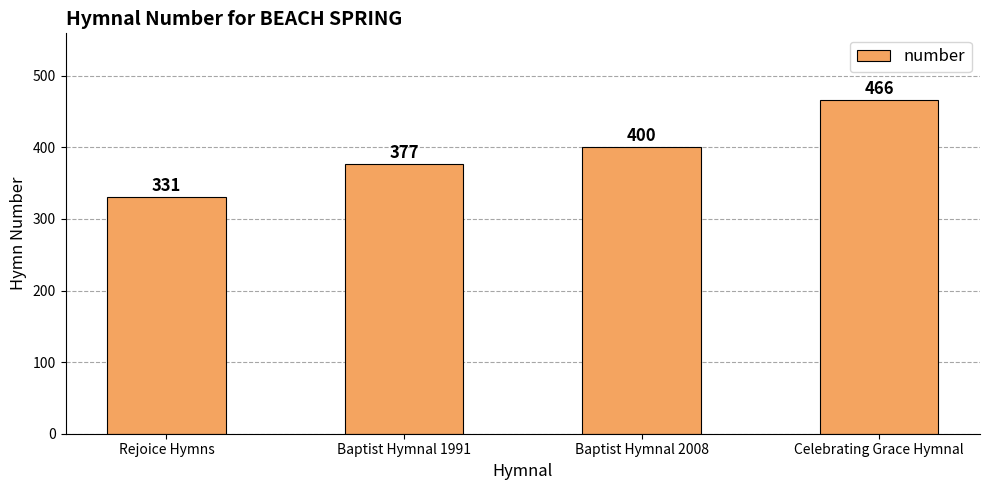

What position from the left is Baptist Hymnal 1991?

2